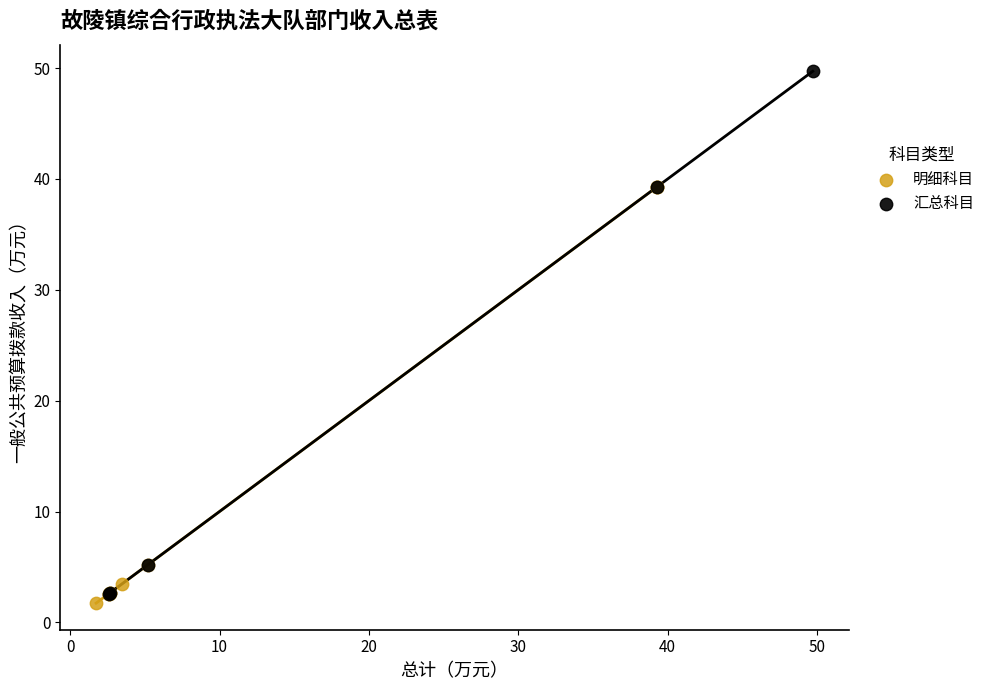

Which series has the largest Y range (max minus min)?

汇总科目